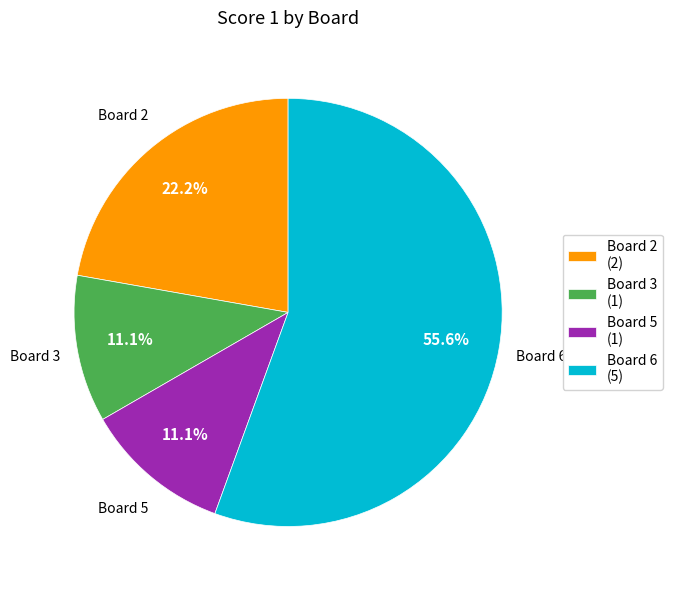

Does any single category account for the majority?

Yes